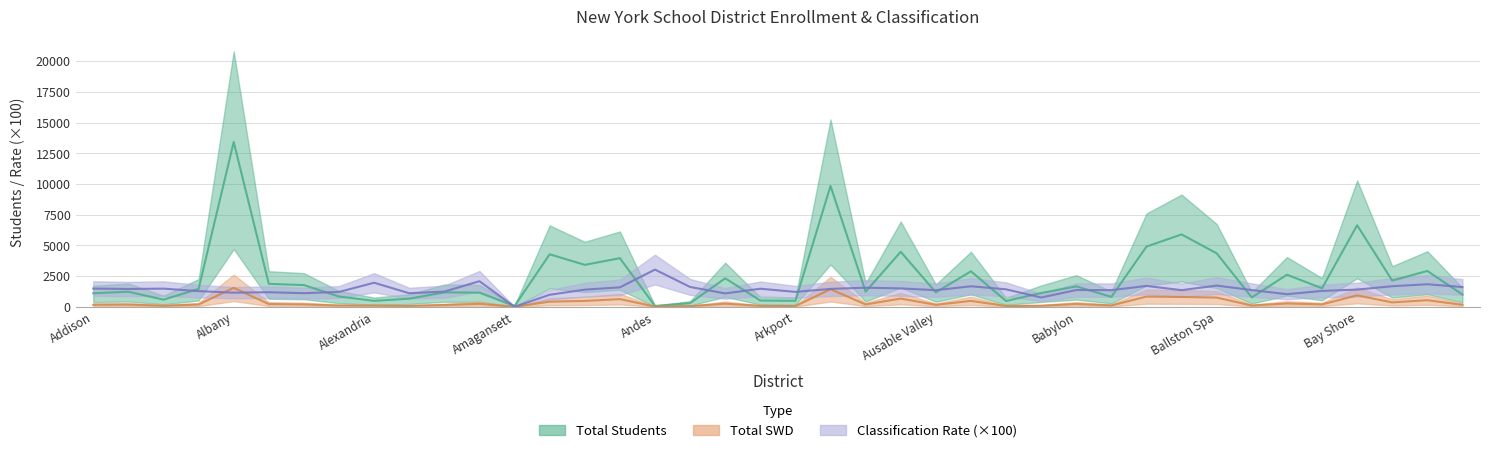

What is the difference between the maximum and minimum values in the Classification Rate series?

3030.0